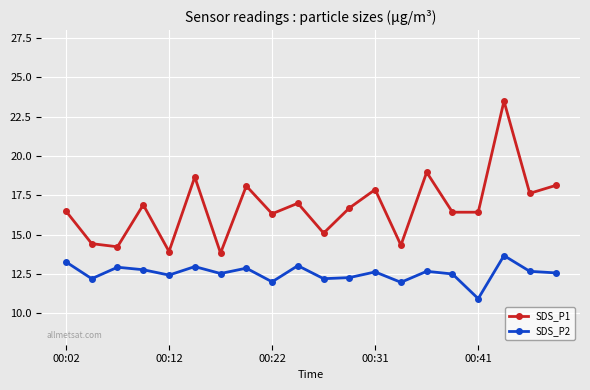

What is the sum of all SDS_P1 values?

335.0